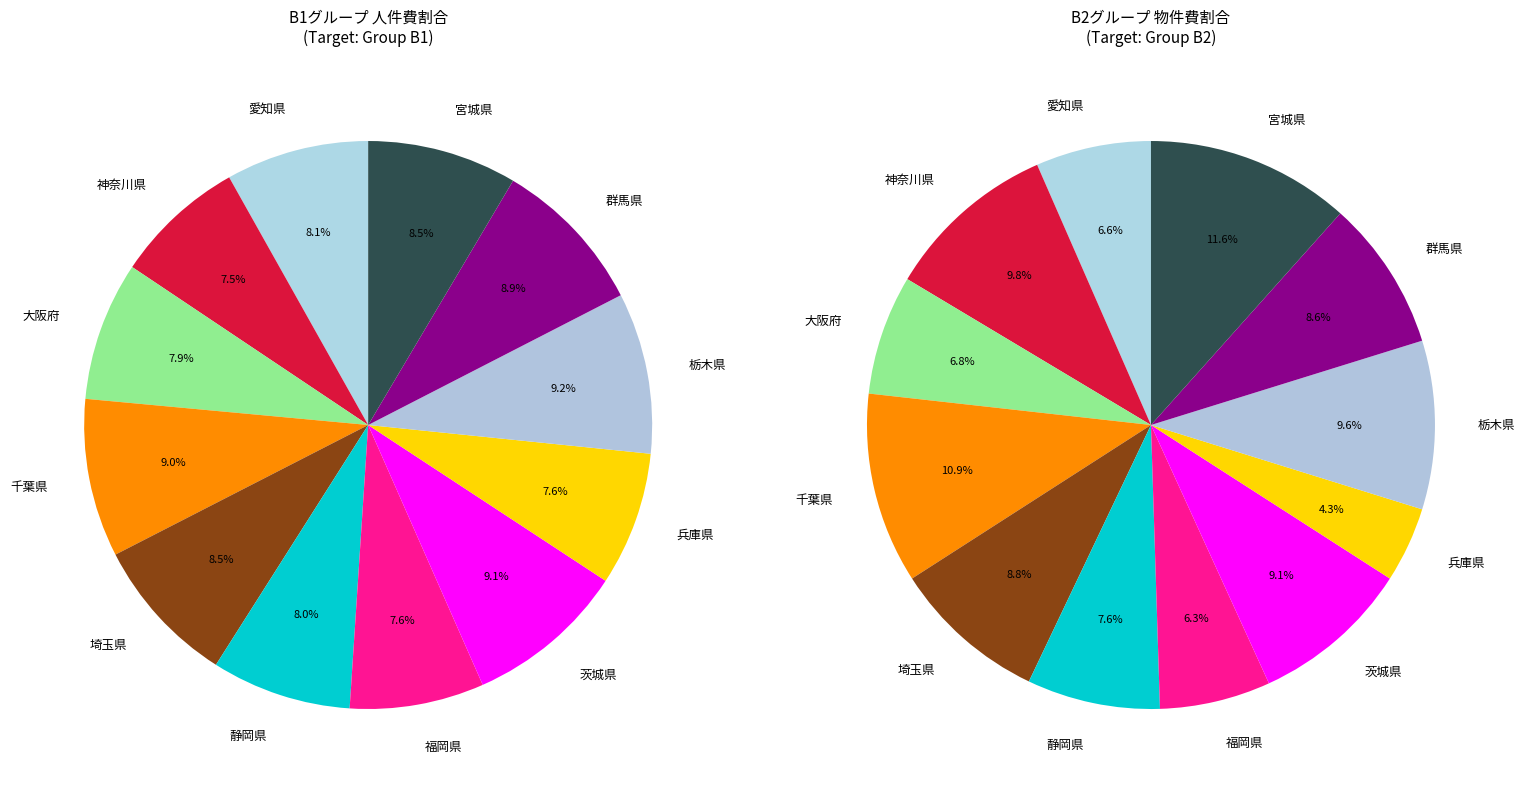

To the nearest percent, what percentage of the pie is 兵庫県?

8%